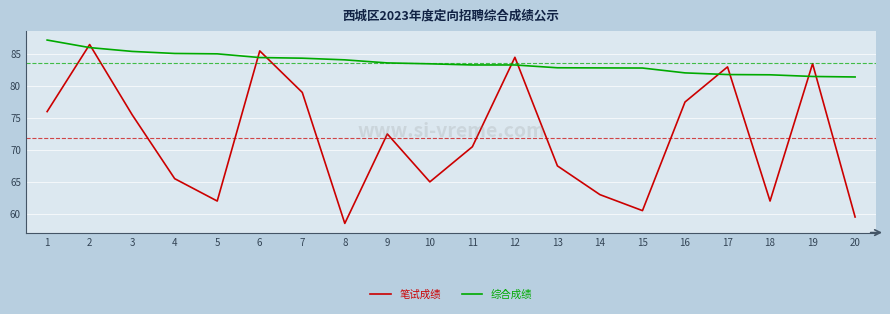

True or false: 笔试成绩 has a value of 62.0 at 5.

True